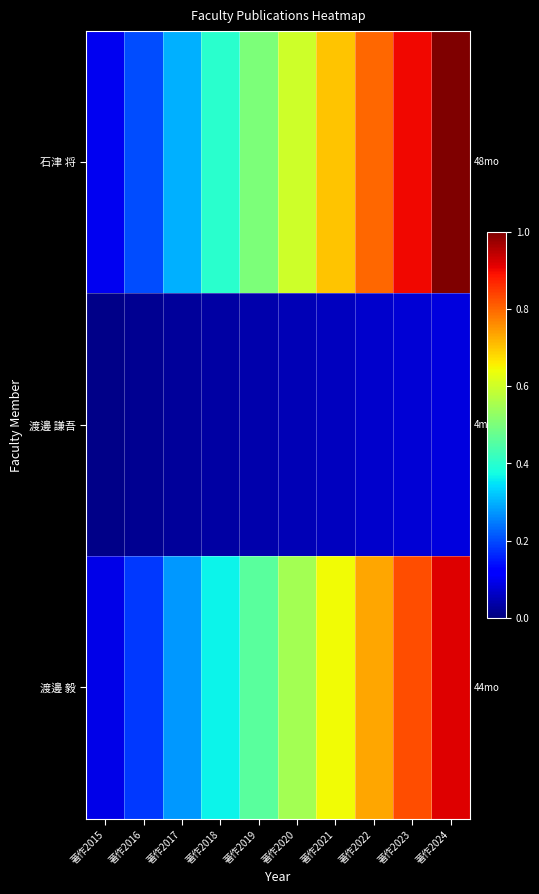

Between 著作2017 and 著作2021, which series saw the biggest shift?

石津 将